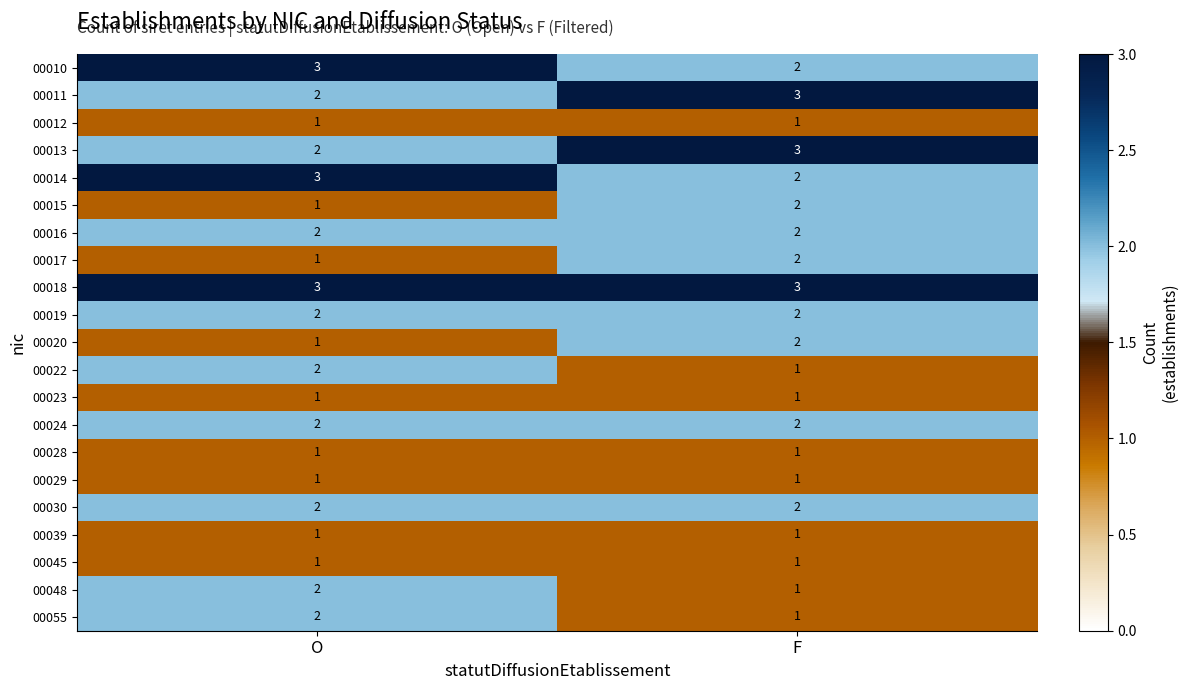

Is the value of 00018 at O greater than the value of 00014 at F?

Yes